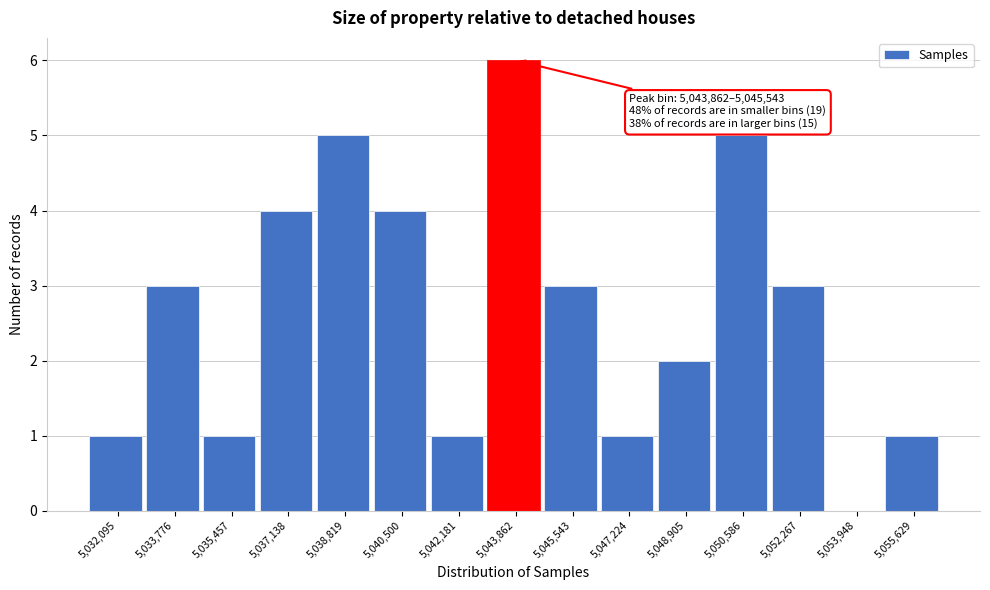

Reading left to right, what are all the values shown in this chart?

5,032,095=1	5,033,776=3	5,035,457=1	5,037,138=4	5,038,819=5	5,040,500=4	5,042,181=1	5,043,862=6	5,045,543=3	5,047,224=1	5,048,905=2	5,050,586=5	5,052,267=3	5,053,948=0	5,055,629=1